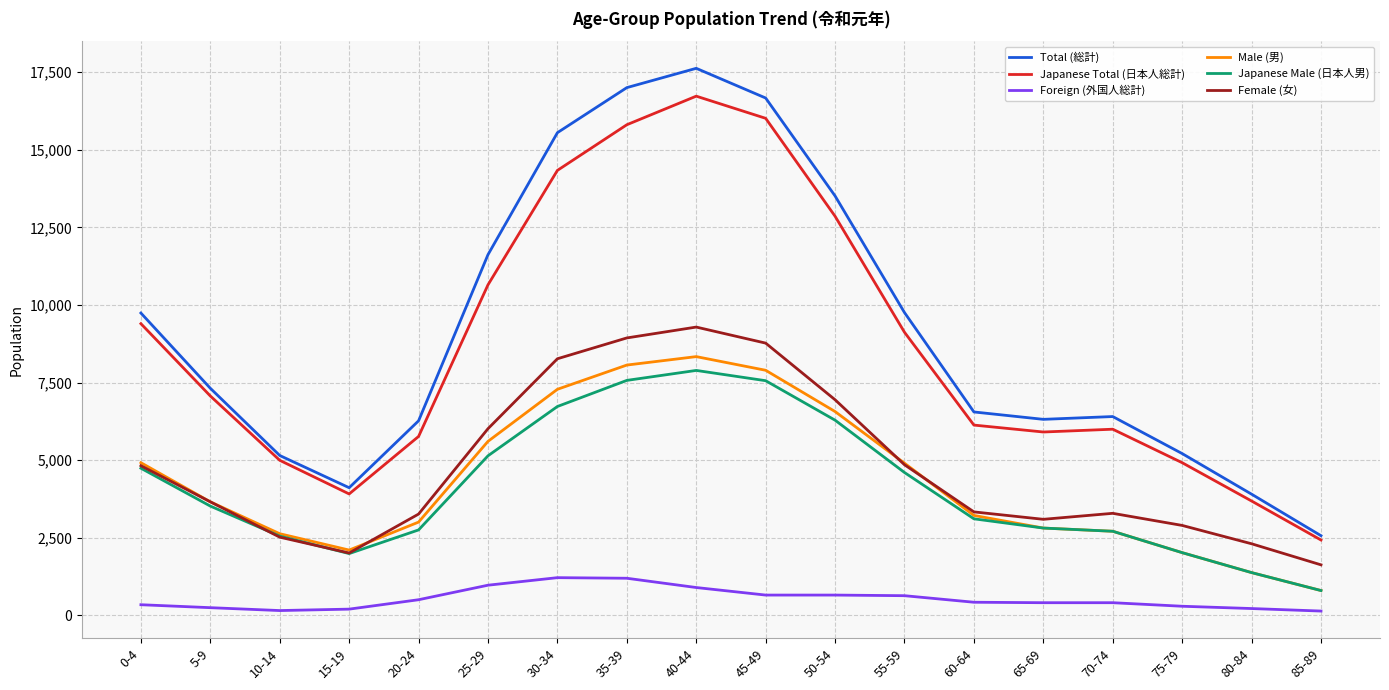

What is the maximum value for Male (男)?

8337